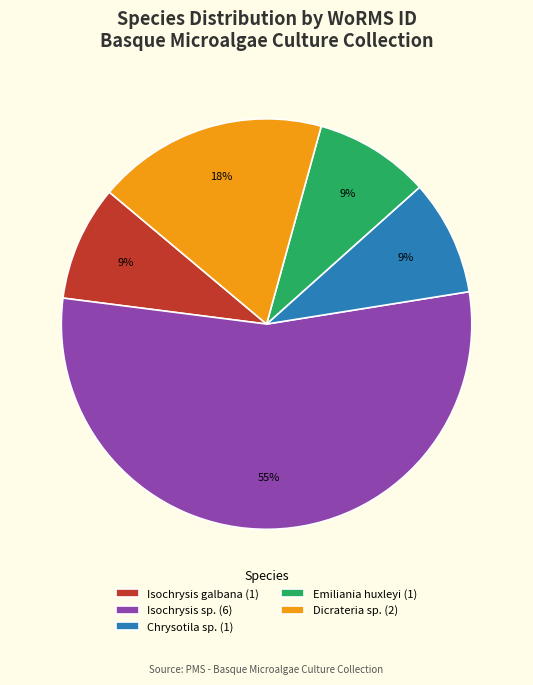

Is Isochrysis galbana (1) the majority of the pie?

No